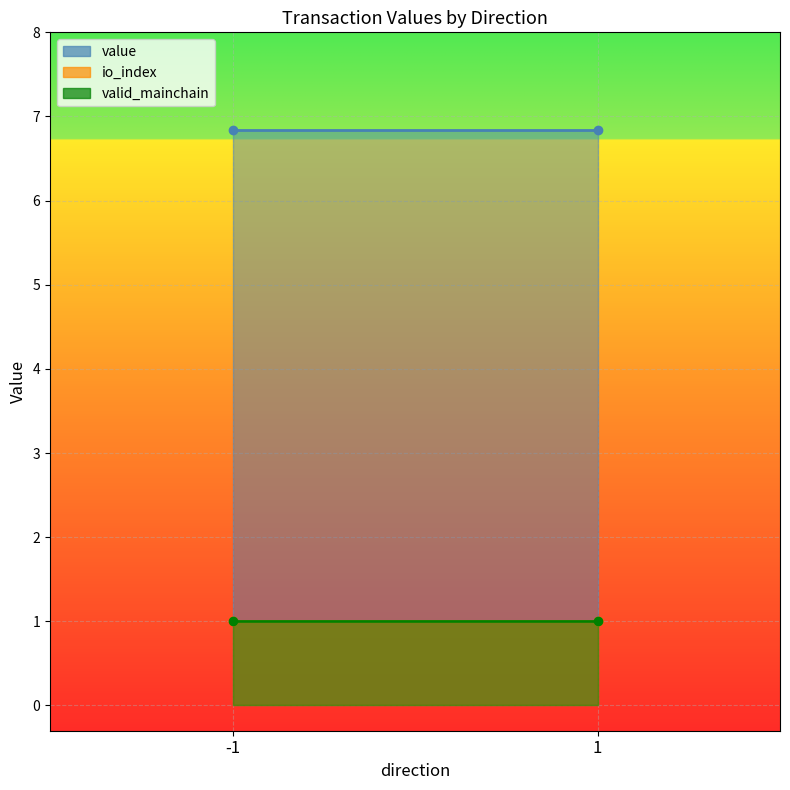

List the labels in order of value value, smallest first.

-1, 1, -1, 1